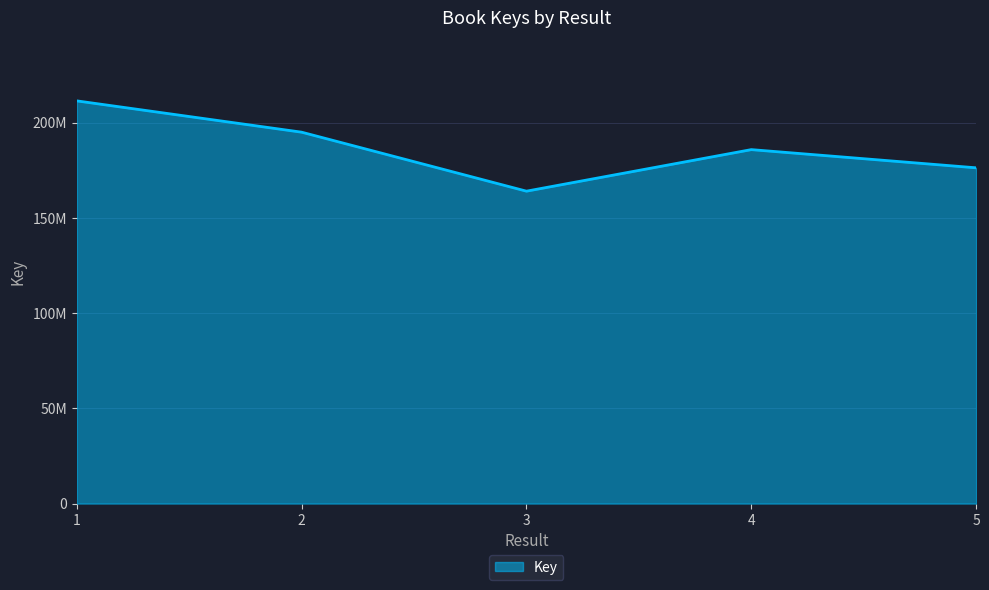

List the labels in order of value, largest first.

1, 2, 4, 5, 3